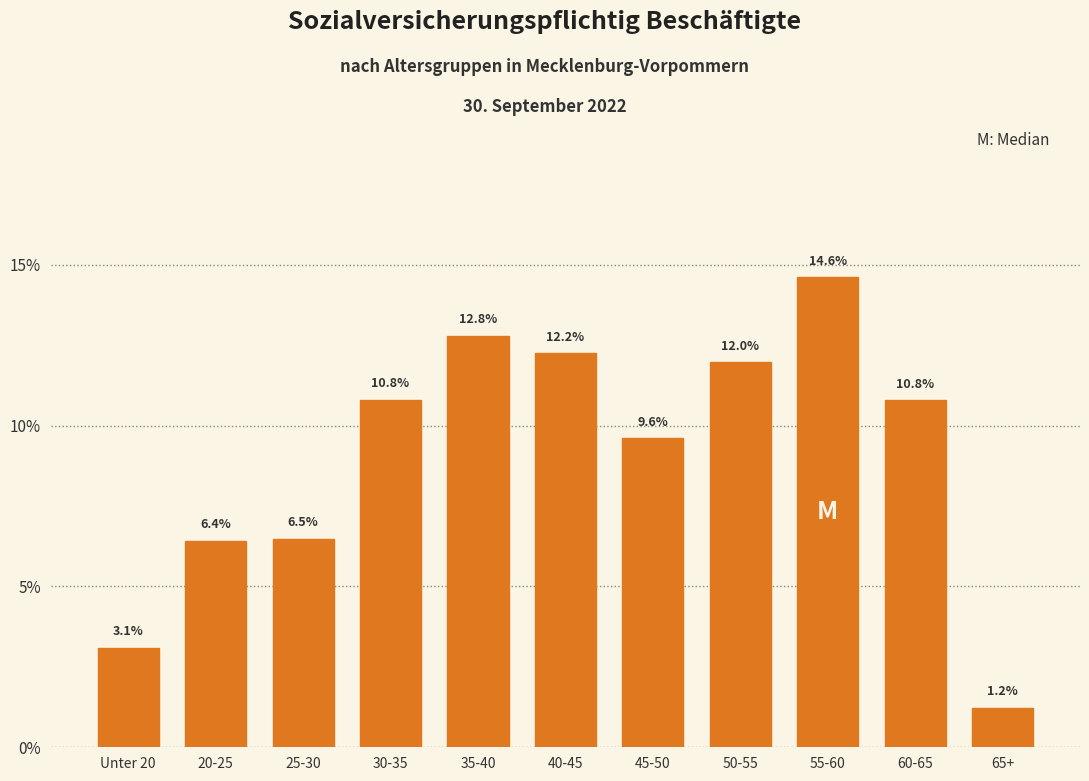

Reading left to right, extract all data points from this chart.

Unter 20=3.1	20-25=6.4	25-30=6.5	30-35=10.8	35-40=12.8	40-45=12.2	45-50=9.6	50-55=12.0	55-60=14.6	60-65=10.8	65+=1.2